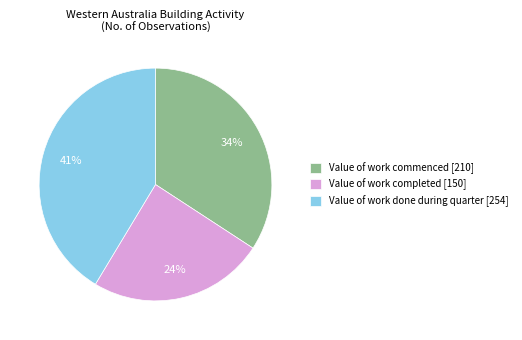

Approximately how many times larger is the value at Value of work done during quarter compared to Value of work commenced?

1.2